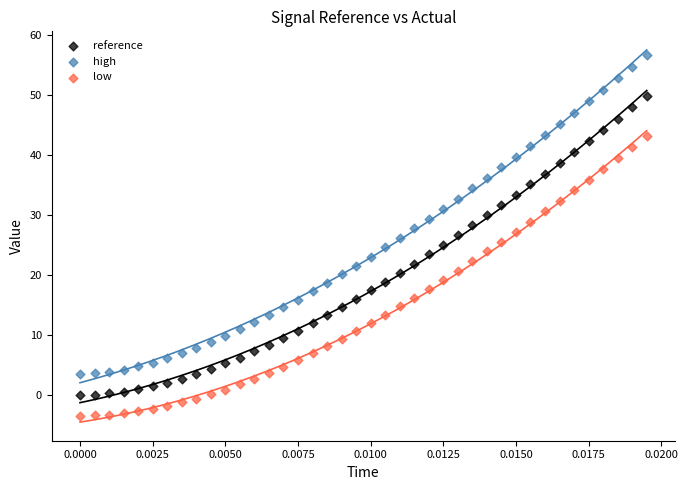

What are all the series names shown in the legend?

reference, high, low